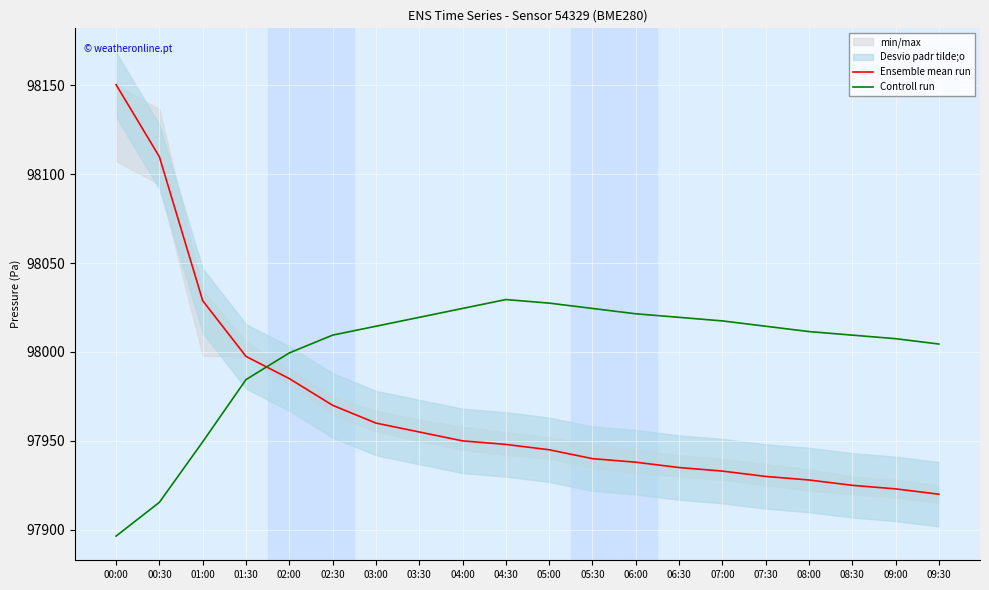

How many intersections are there between Ensemble mean run and Controll run?

1